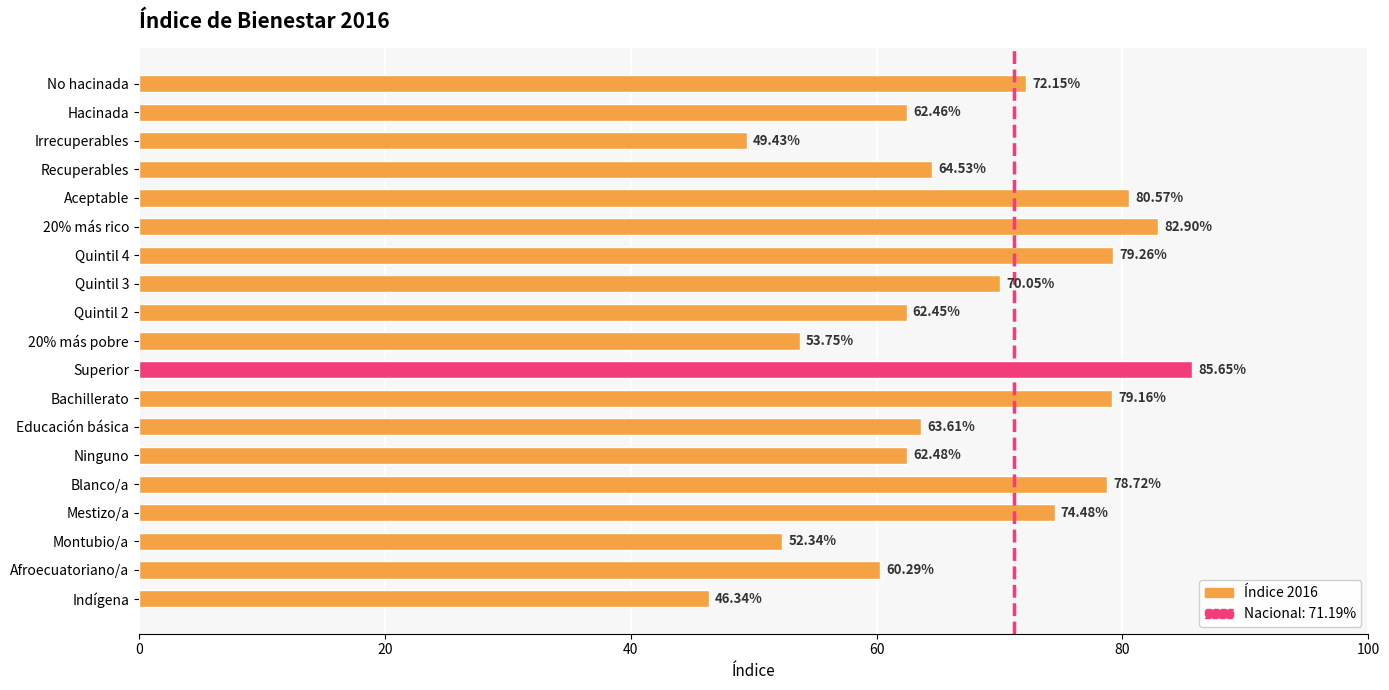

What is the greatest value displayed?

85.7